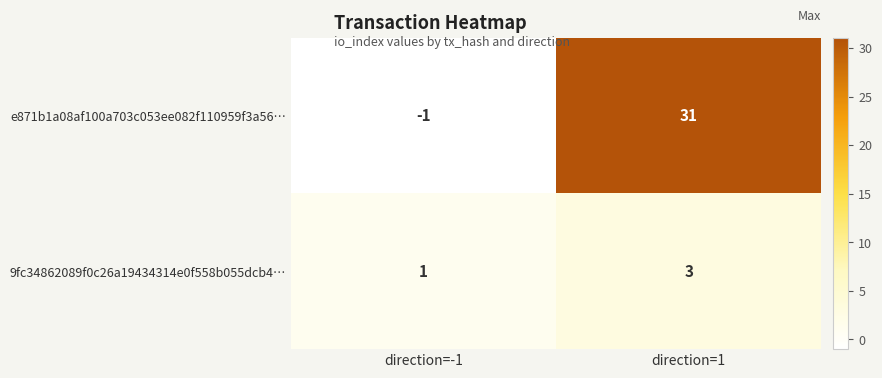

Which series has the largest range (max minus min)?

e871b1a08af100a703c053ee082f110959f3a56…